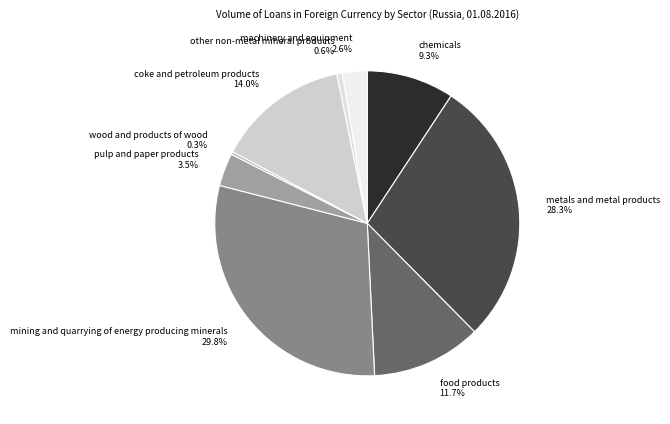

To the nearest percent, what is the difference between the largest and smallest slice percentages?

29%